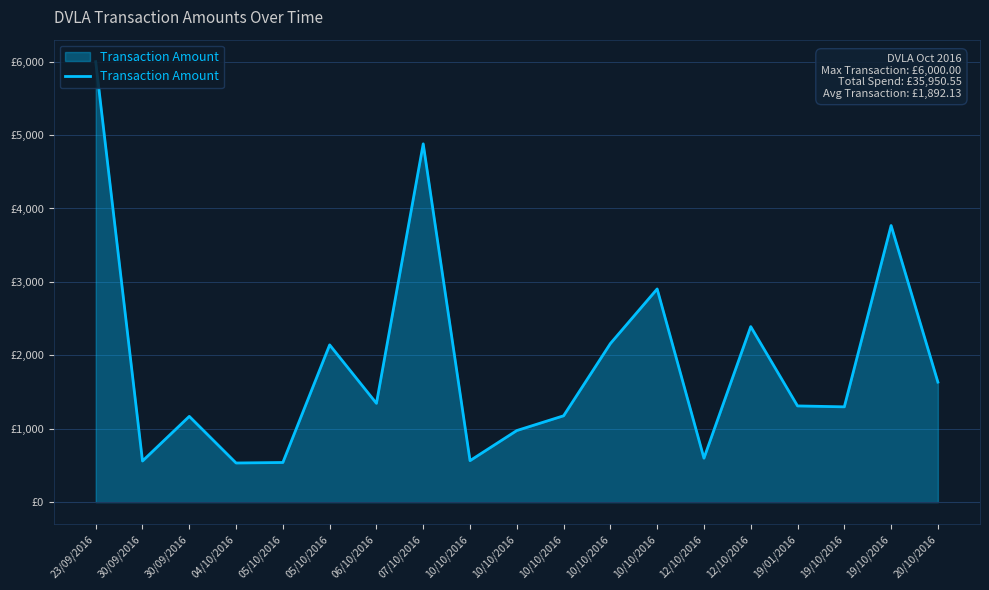

Does the chart display data point markers on the line(s)?

No